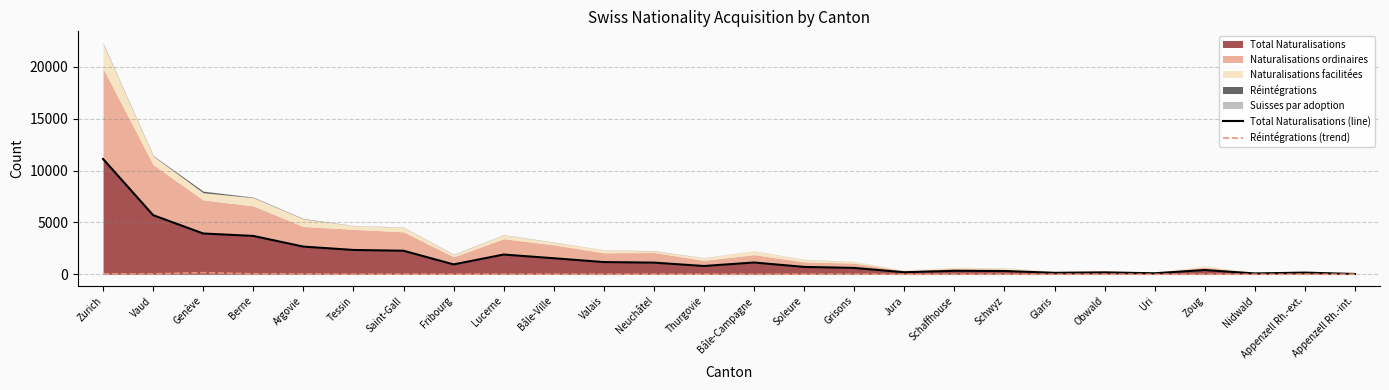

What is the maximum value for Réintégrations (trend)?

154